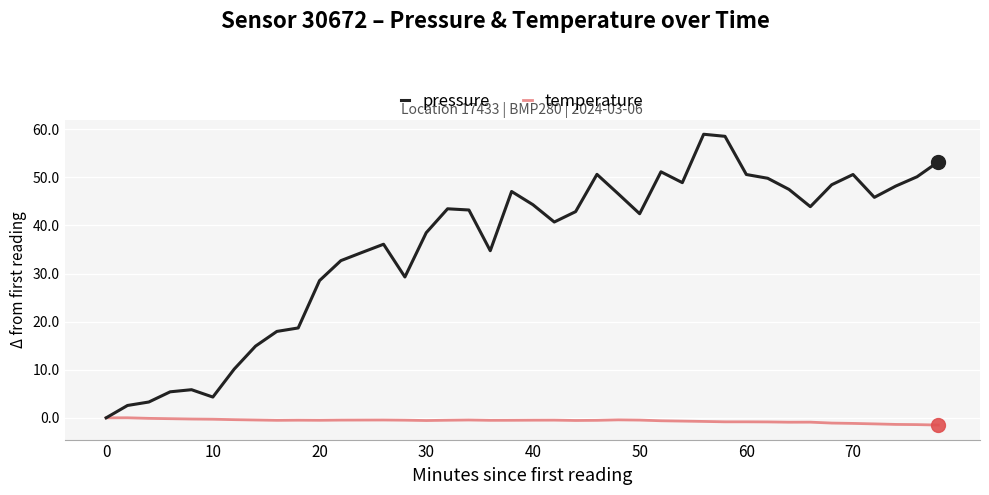

What is the maximum value shown in the chart?

59.0